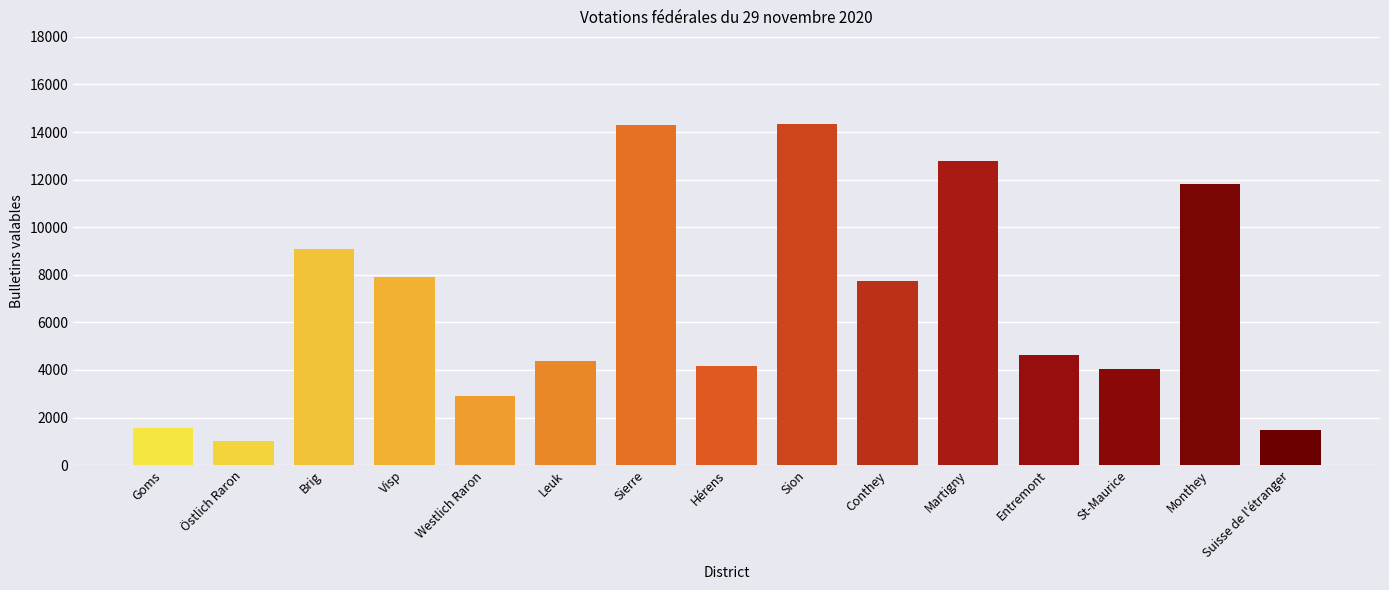

The value at Leuk is 2815. True or false?

False